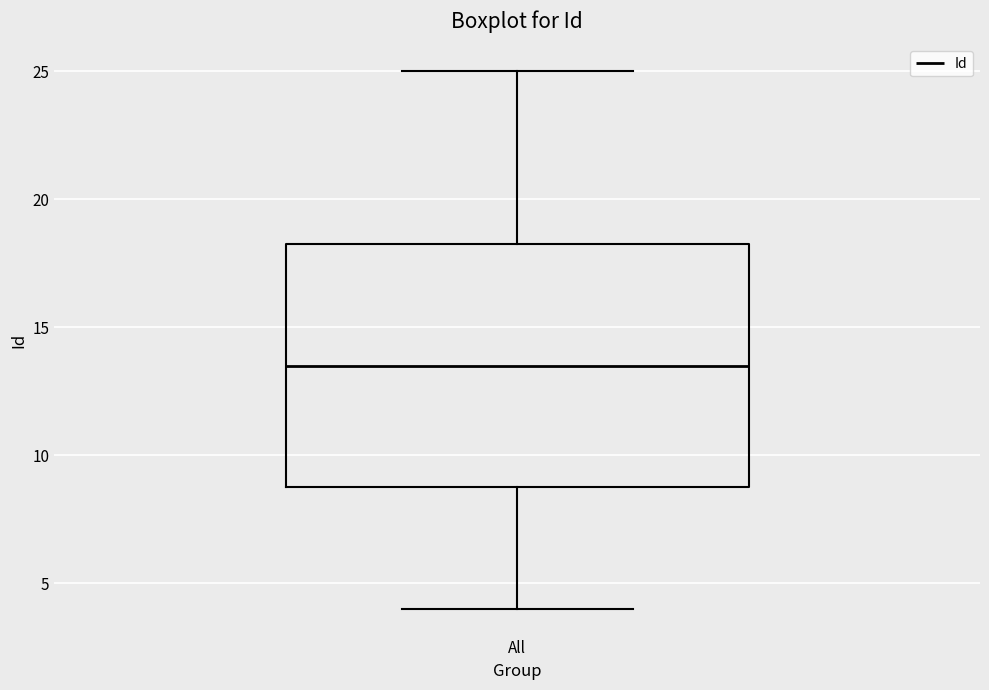

Transcribe this box plot: give where the median line is, the range the box spans, and where the two whiskers end, as read against the y-axis. The values are not printed on the chart, so give them approximately, as read against the axis.

median 13.5, box 9.0 to 18.5, whiskers 4.0 to 25.0